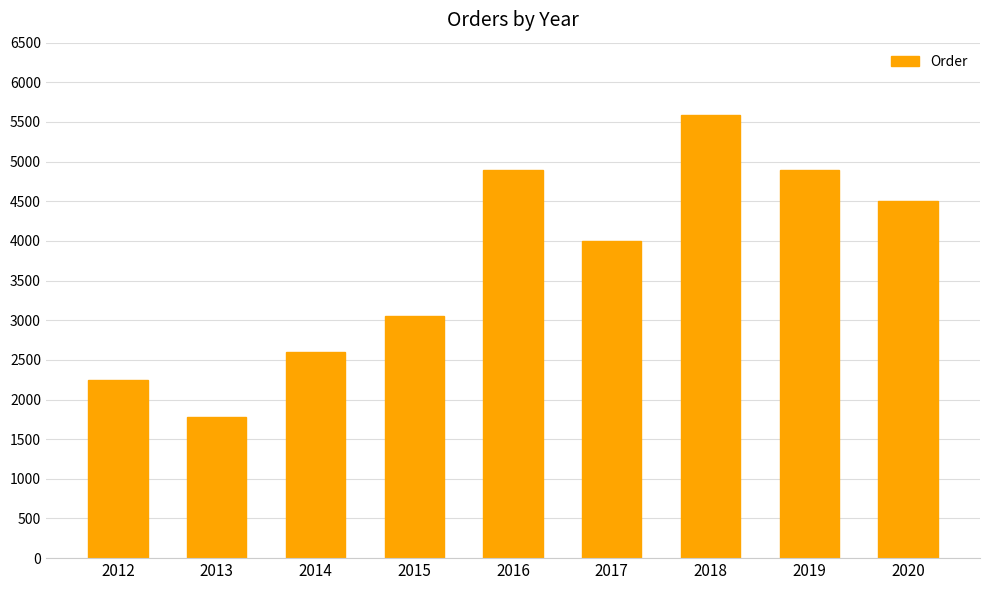

How many bars are there in total?

9